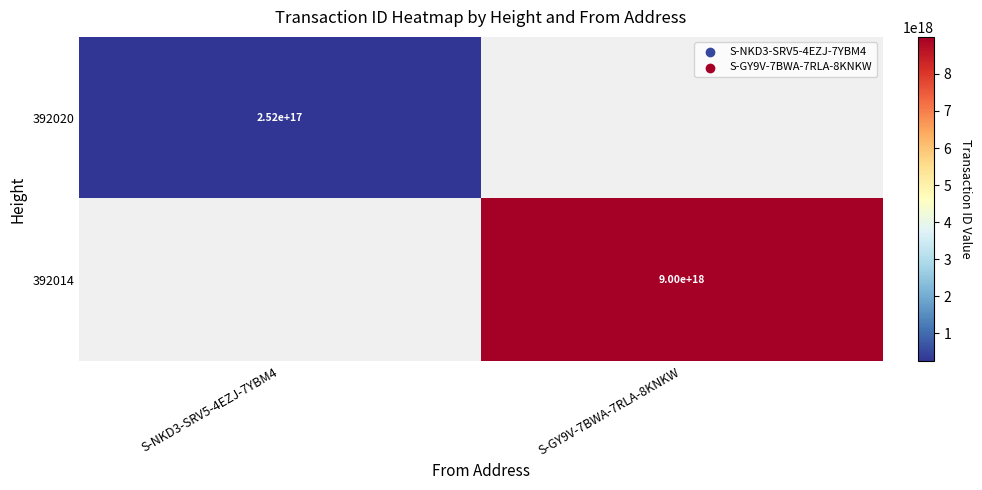

Which category has the lowest value across all series?

S-NKD3-SRV5-4EZJ-7YBM4